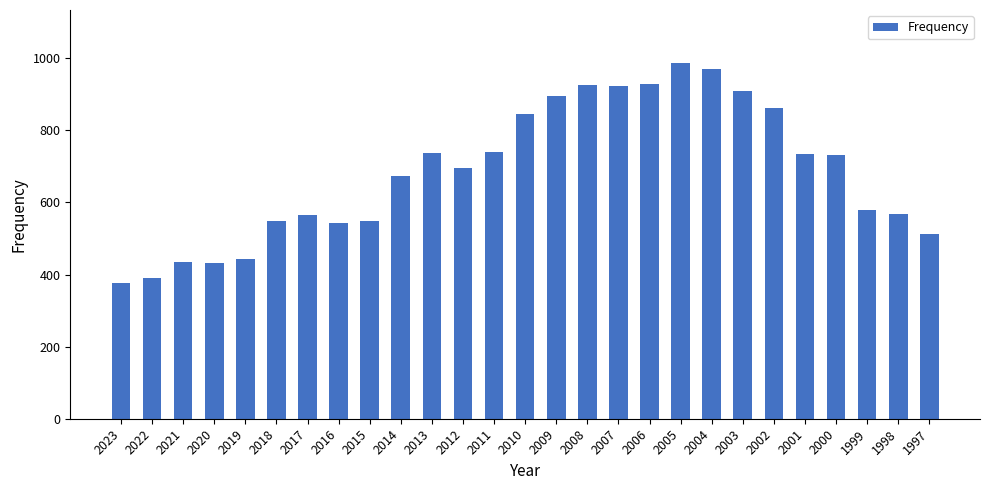

How many data points are less than 696?

13